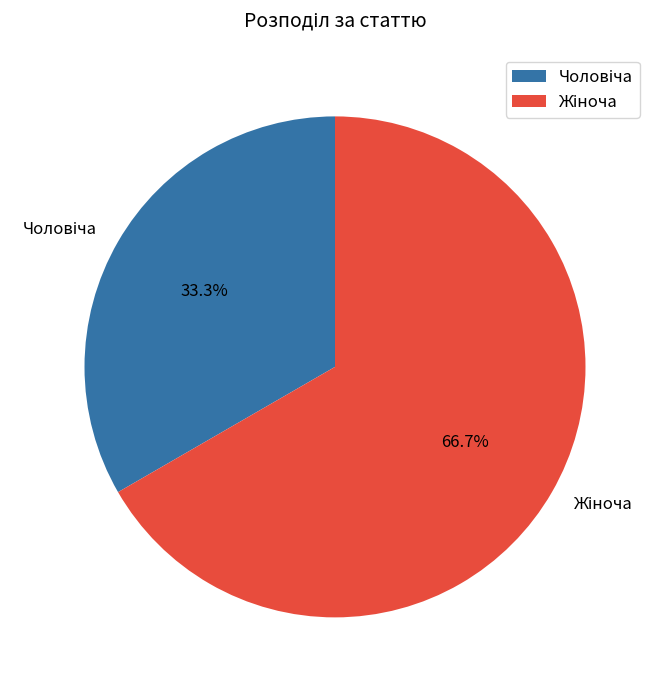

Does any single category account for the majority?

Yes